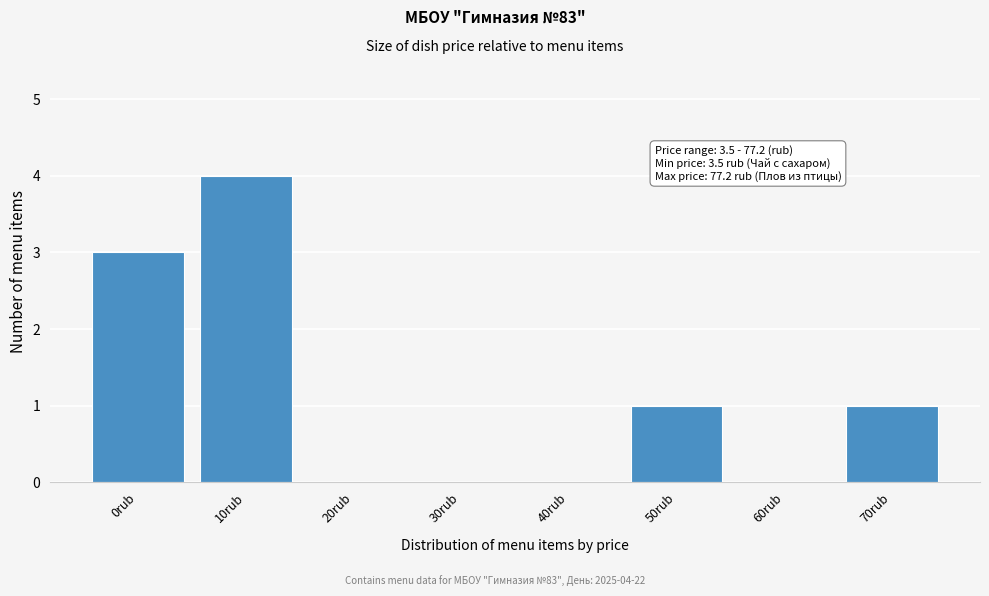

Reading right to left, transcribe all the data shown in this chart.

70rub=1	60rub=0	50rub=1	40rub=0	30rub=0	20rub=0	10rub=4	0rub=3